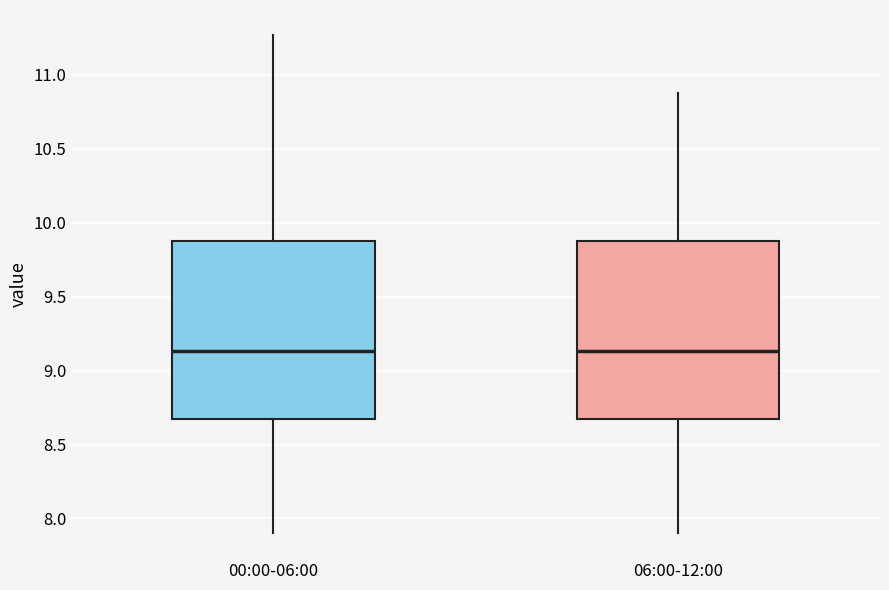

Reading left to right, read every box against the y-axis: the position of its median line, the range the box covers, and the ends of its whiskers. The values are not printed on the chart, so give them approximately, as read against the axis.

00:00-06:00: median 9.15, box 8.65 to 9.90, whiskers 7.90 to 11.25
06:00-12:00: median 9.15, box 8.65 to 9.90, whiskers 7.90 to 10.90